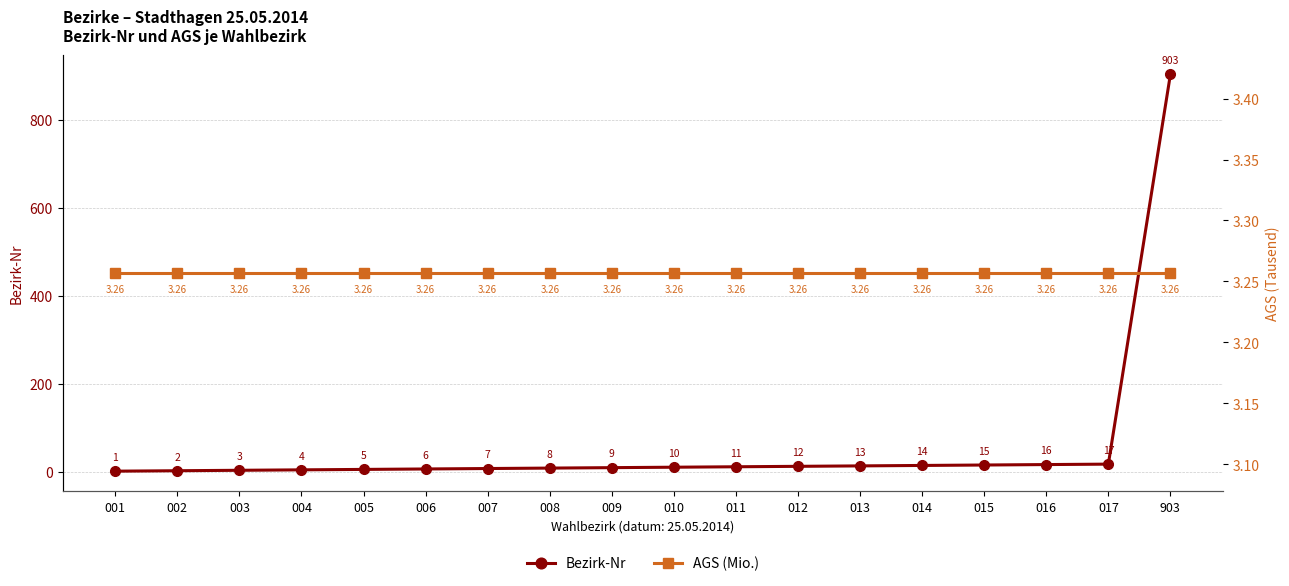

Is the value of AGS (Mio.) at 007 greater than the value of Bezirk-Nr at 012?

No